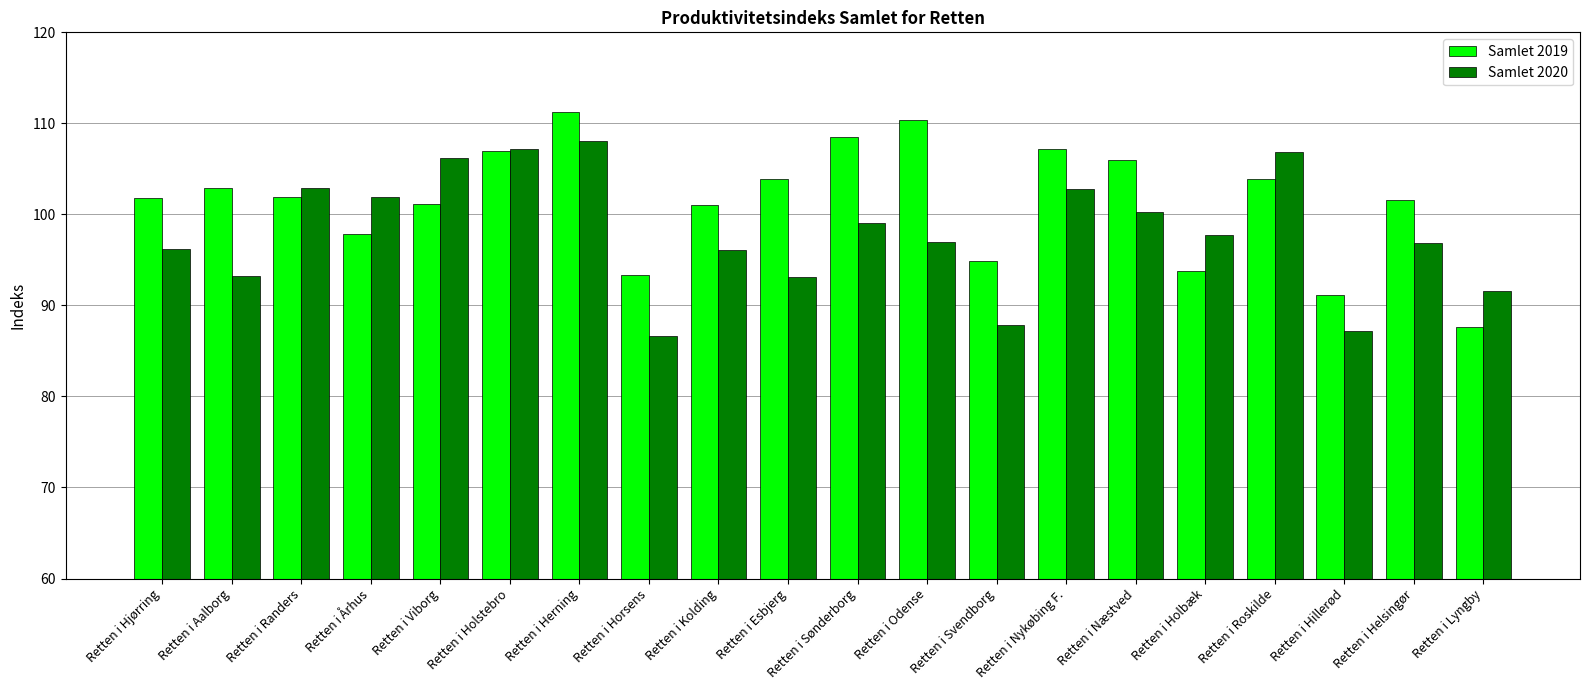

What is the difference between the Samlet 2019 values at Retten i Hjørring and Retten i Sønderborg?

6.6